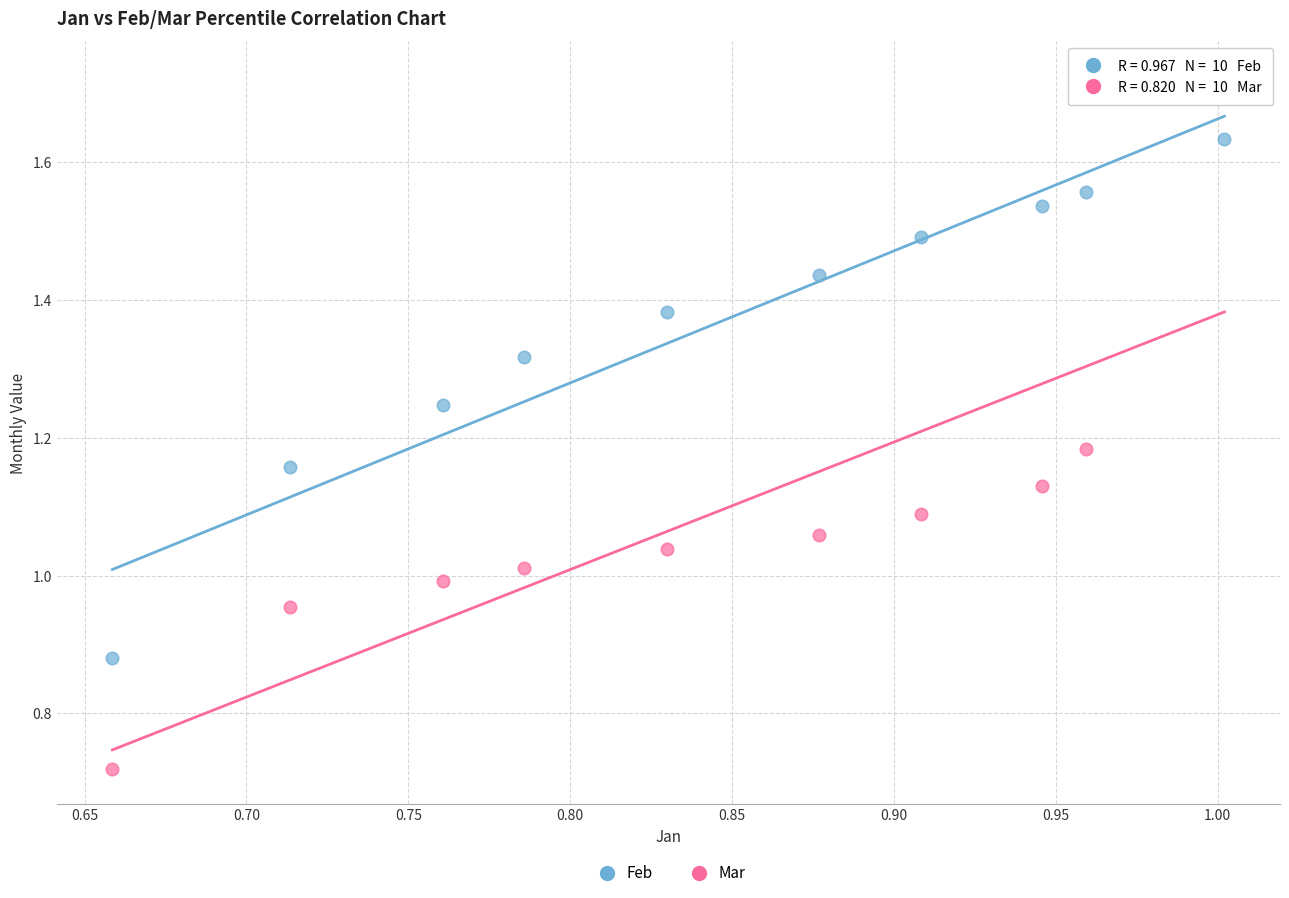

Which series has the widest spread of Y values?

Mar